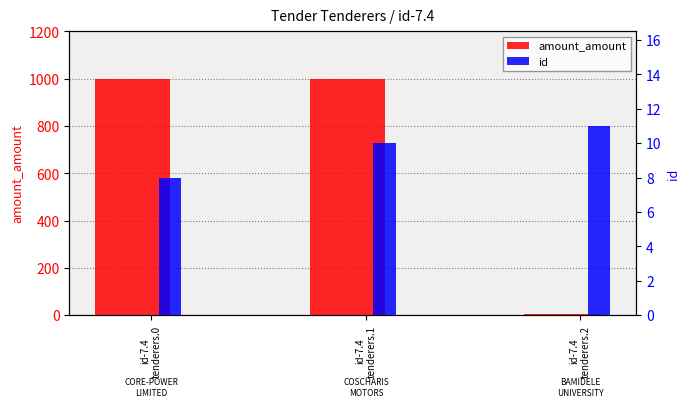

List the labels in order of amount_amount value, smallest first.

id-7.4
tenderers.2, id-7.4
tenderers.0, id-7.4
tenderers.1